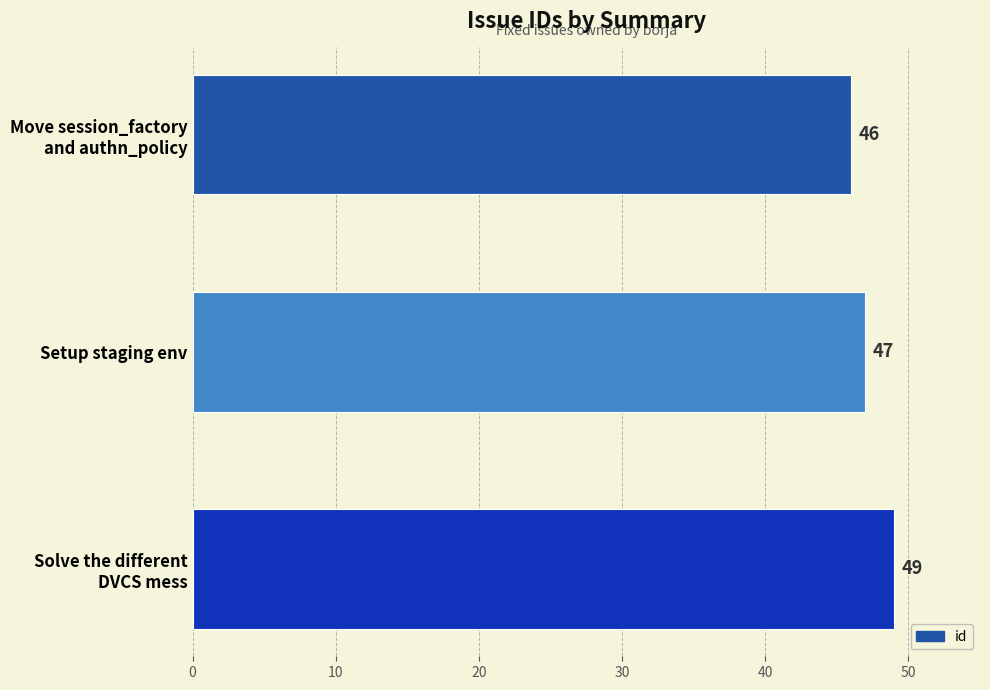

Reading bottom to top, list all the values displayed in this chart.

49	47	46